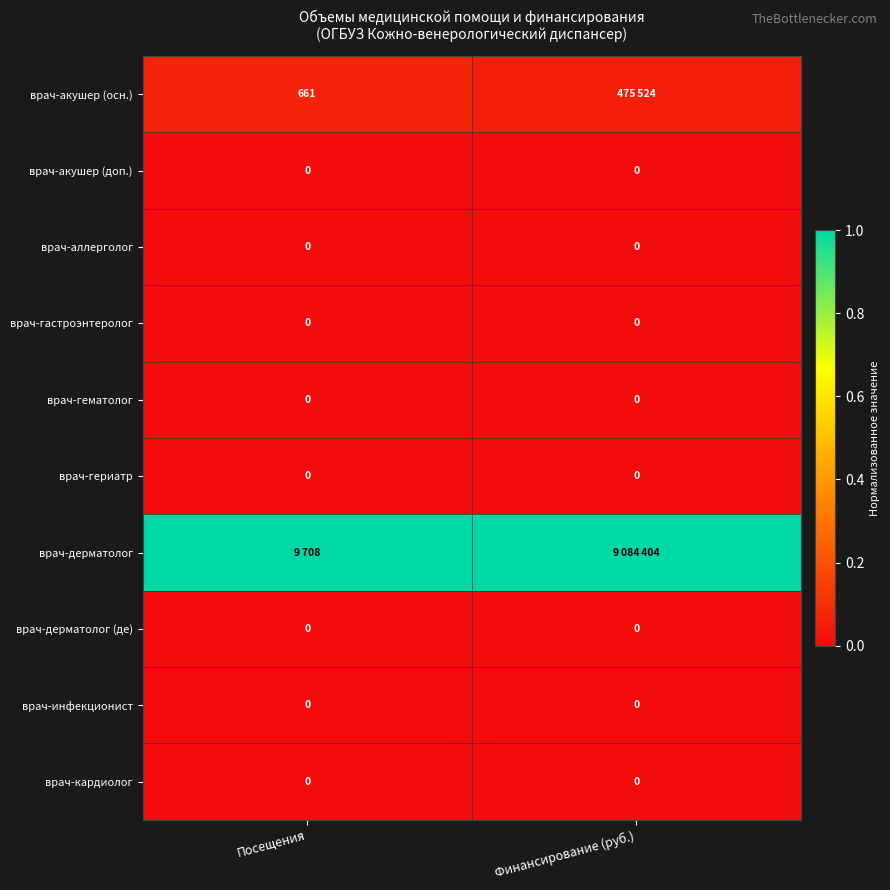

True or false: врач-инфекционист has a value of 0.0 at Финансирование (руб.).

True